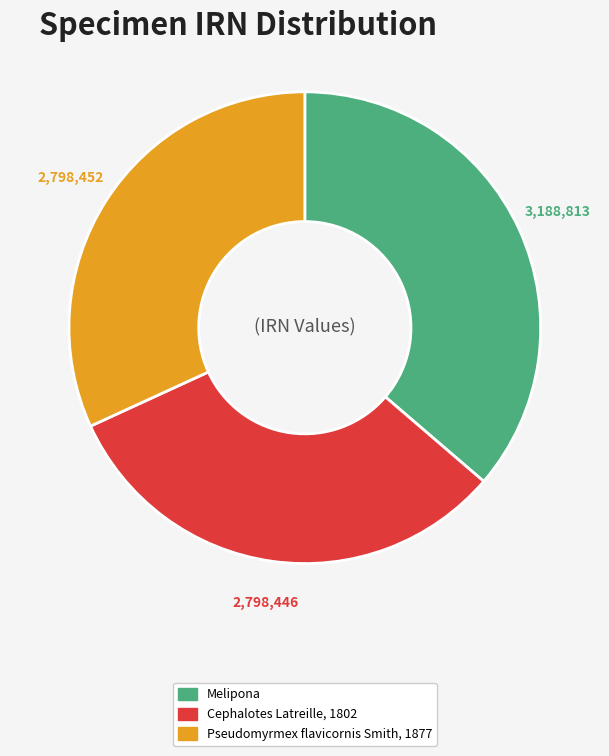

Is the sum of Cephalotes Latreille, 1802 and Pseudomyrmex flavicornis Smith, 1877 greater than half?

Yes